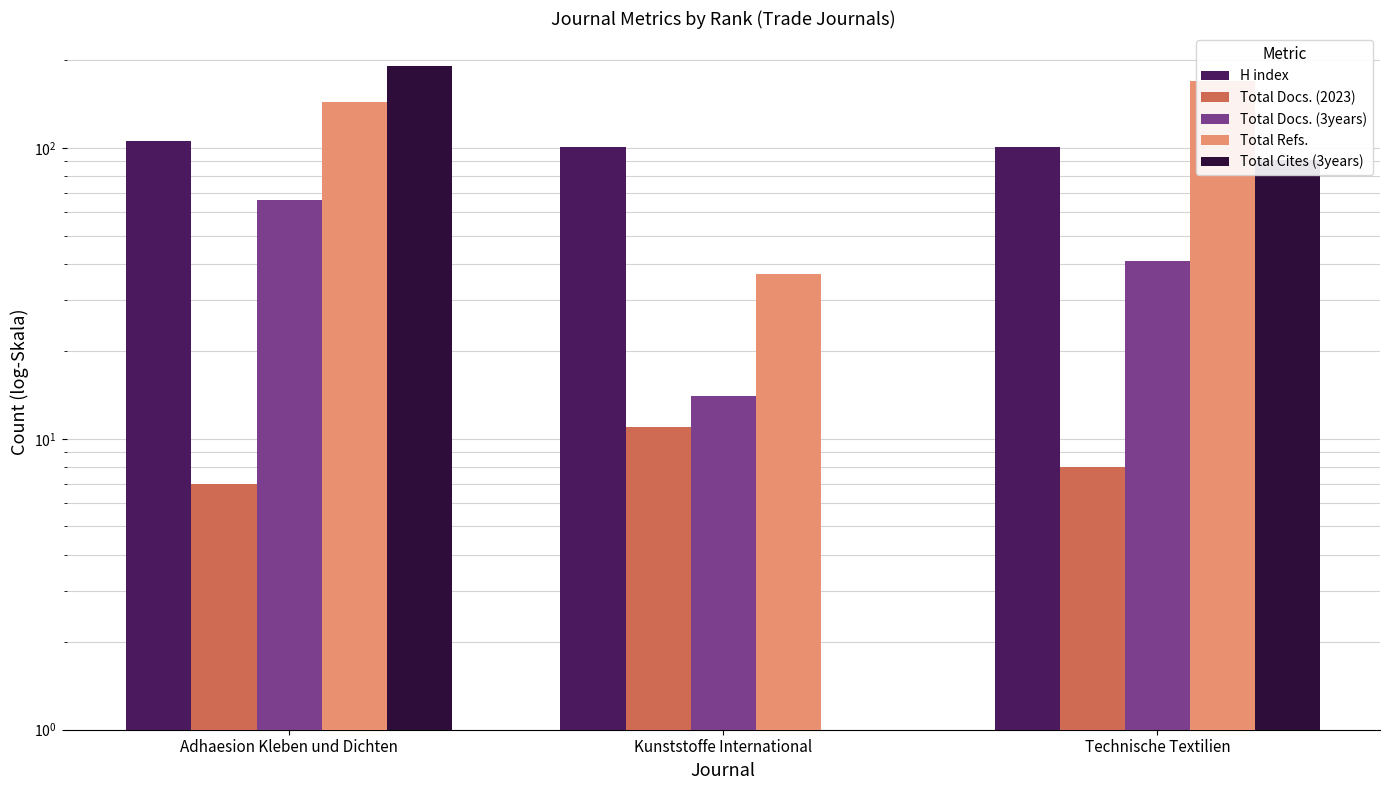

What is the lowest value of the Total Docs. (2023) series?

7